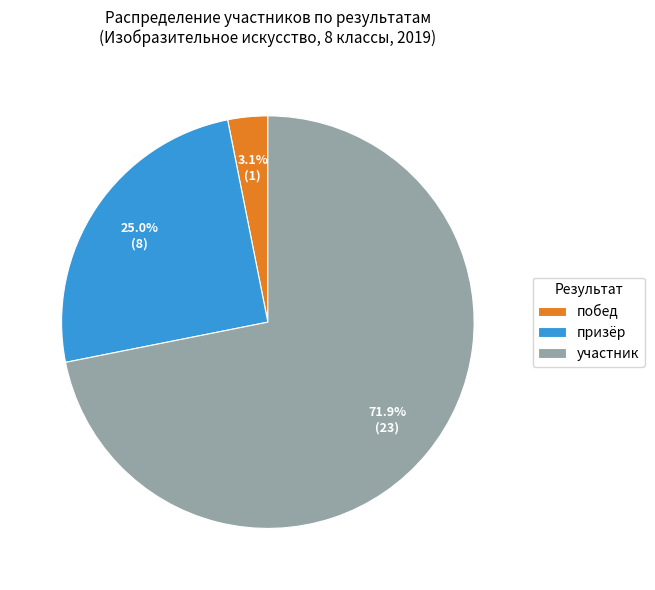

Rank the categories by value from lowest to highest.

побед, призёр, участник